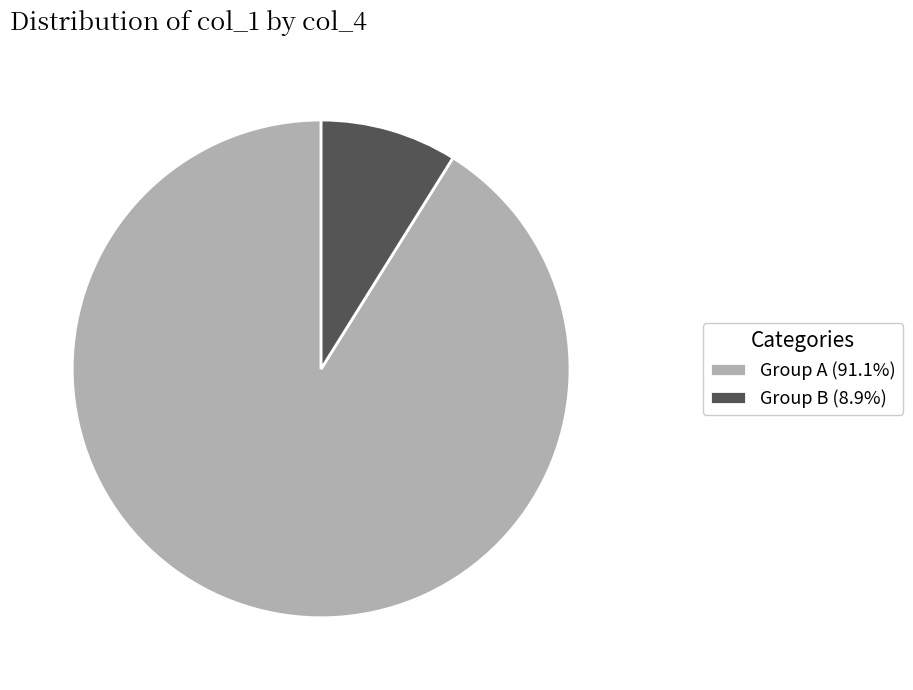

Do Group B (8.9%) and Group A (91.1%) together represent more than half of the pie?

Yes